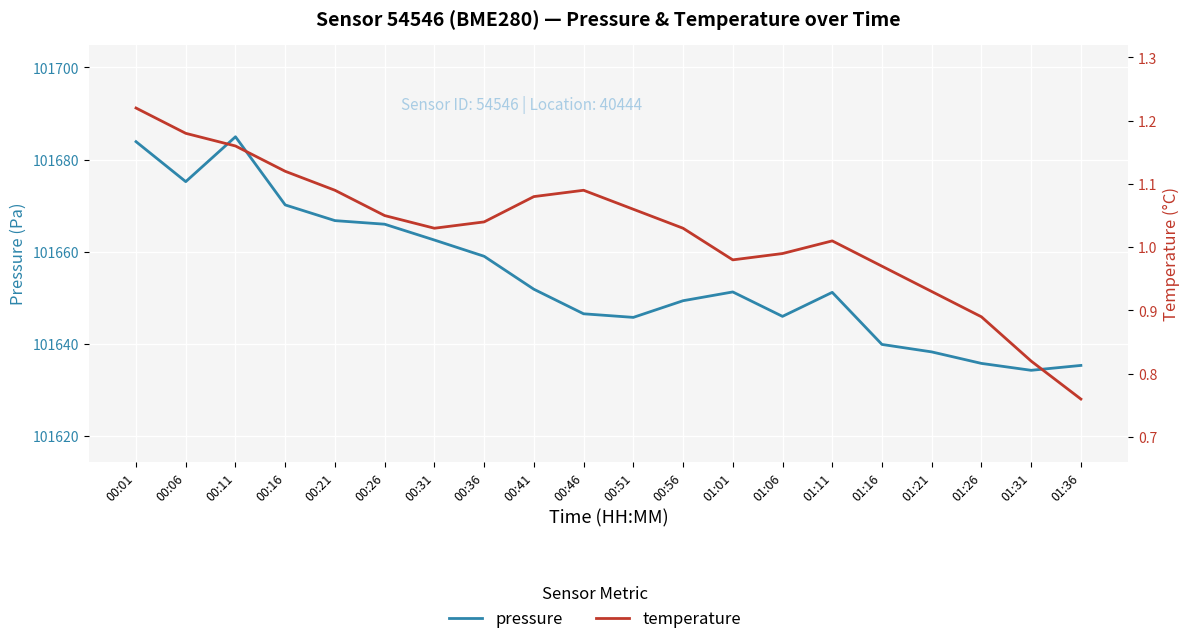

Is the value of temperature at 00:06 greater than the value of pressure at 00:56?

No